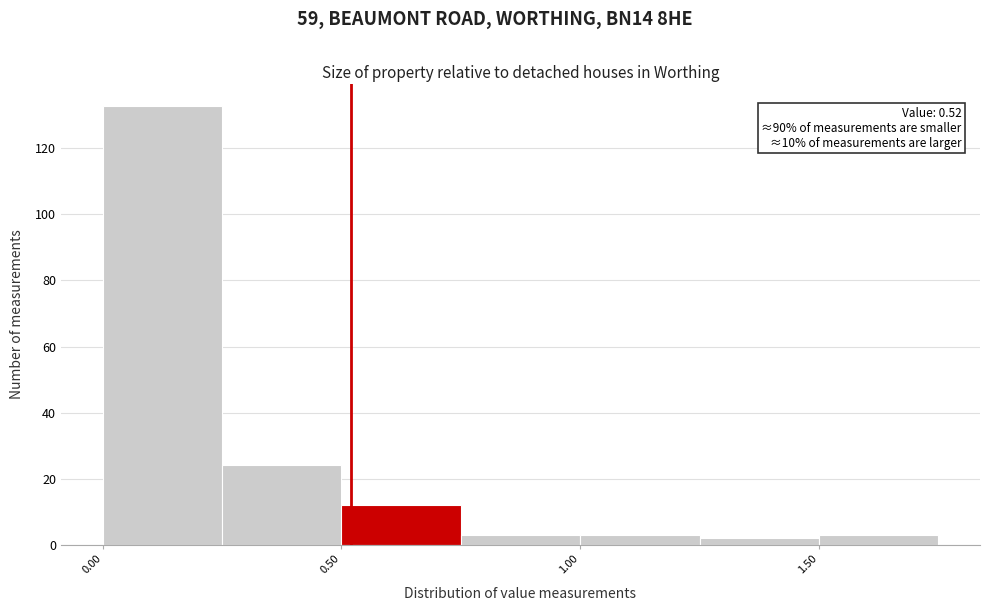

Which range on the x-axis has the tallest bar?

0.00 to 0.25